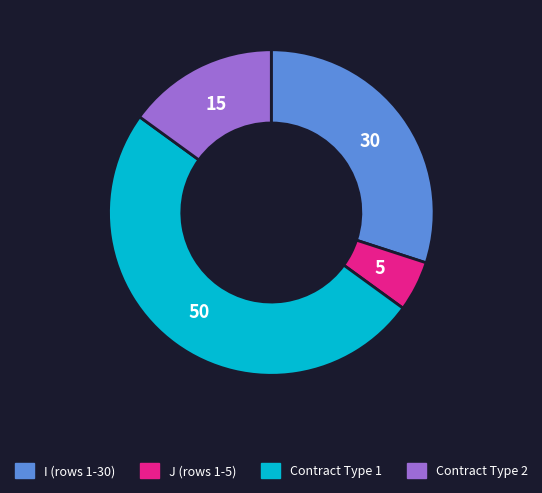

Which has a higher value, Contract Type 1 or J (rows 1-5)?

Contract Type 1